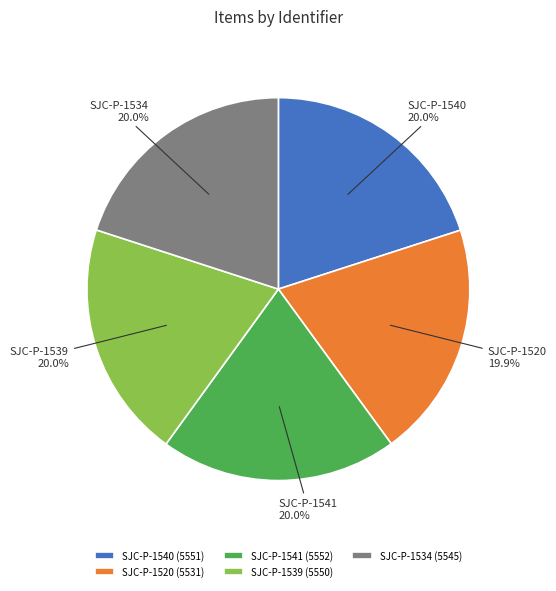

The SJC-P-1540 slice represents 20% of the pie. True or false?

True